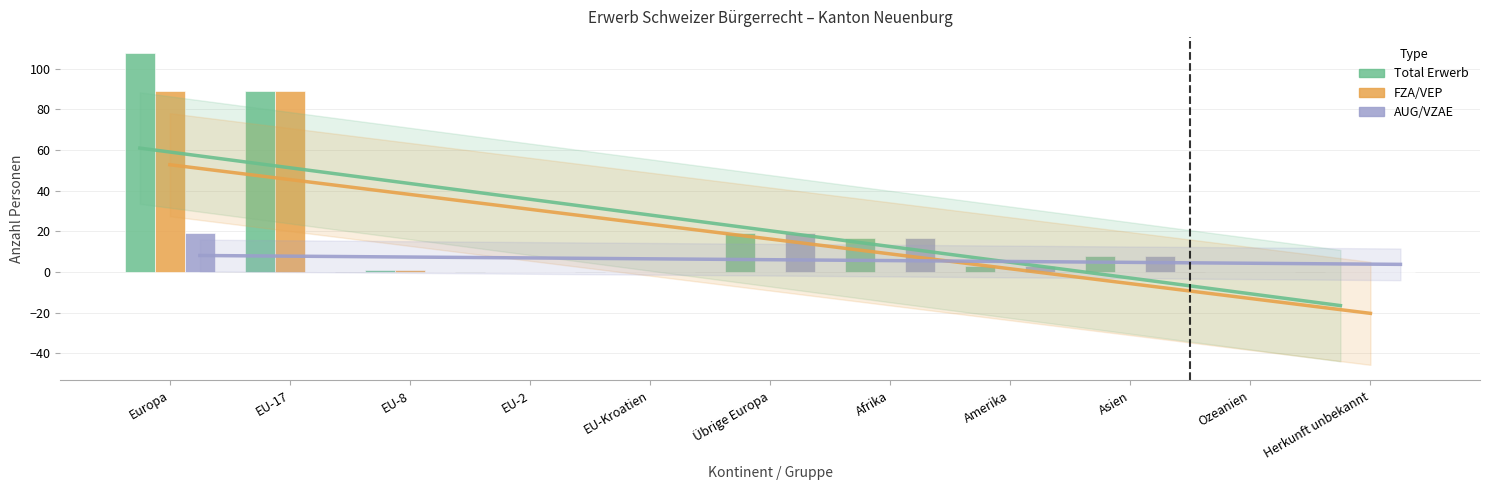

The FZA/VEP series shows 37 at Europa. True or false?

False